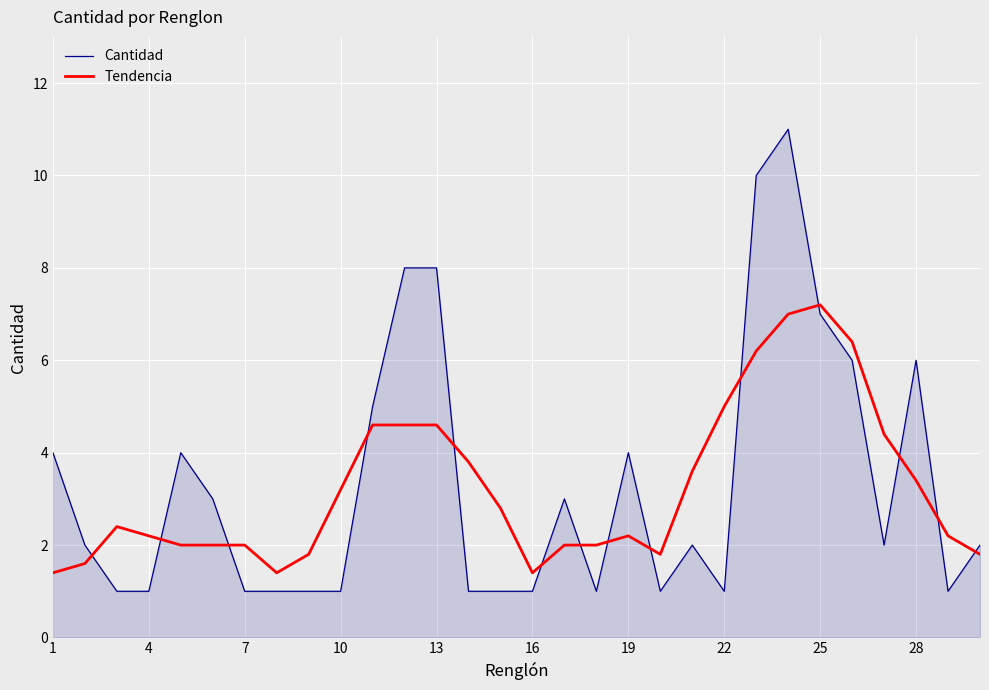

What are all the series names shown in the legend?

Cantidad, Tendencia